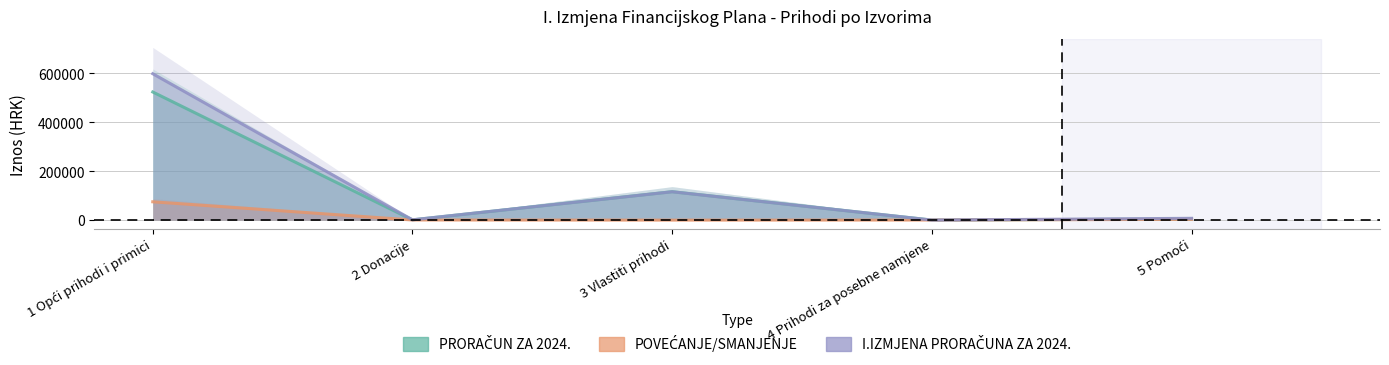

In PRORAČUN ZA 2024., how many points are lower than both neighbors (excluding endpoints)?

2